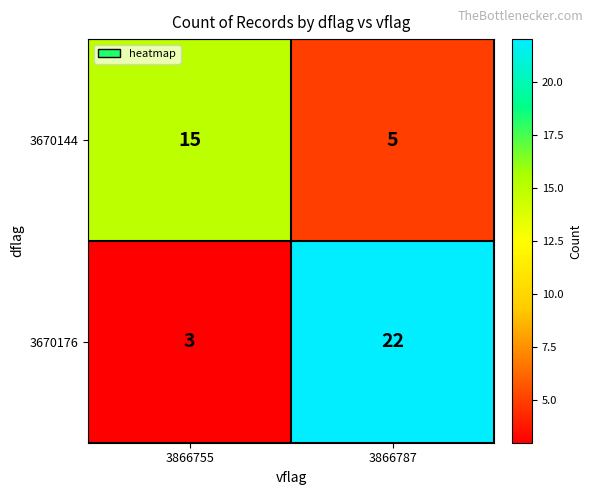

Is it true that 3670144 equals 5 at 3866787?

True